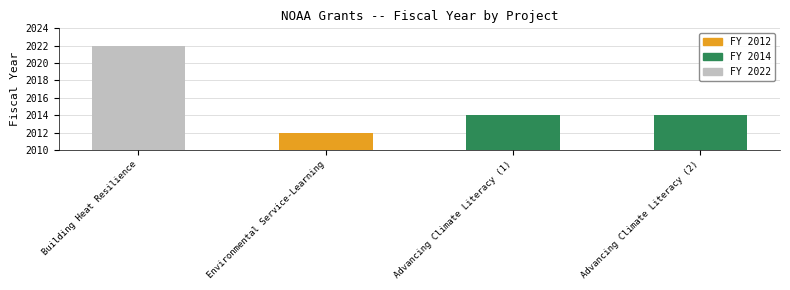

Rank the categories by value from highest to lowest.

Building Heat Resilience, Advancing Climate Literacy (1), Advancing Climate Literacy (2), Environmental Service-Learning